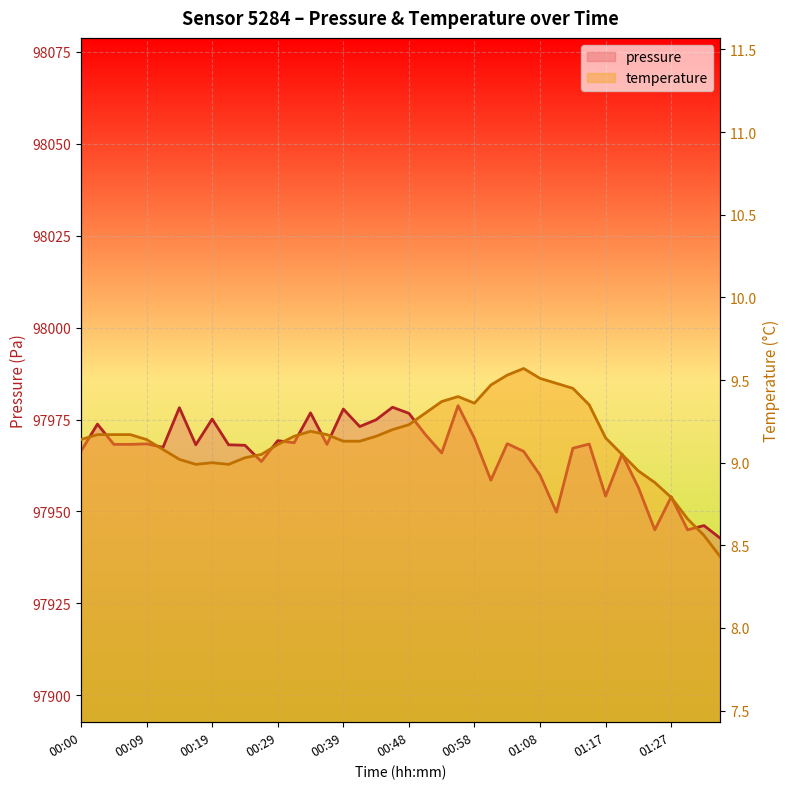

What is the sum of all temperature values?

365.7